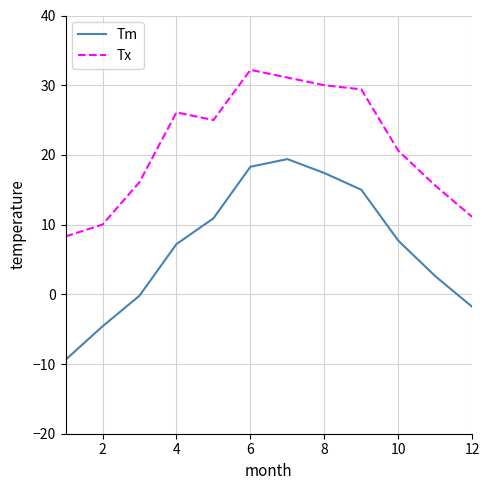

What is the maximum value for Tx?

32.2